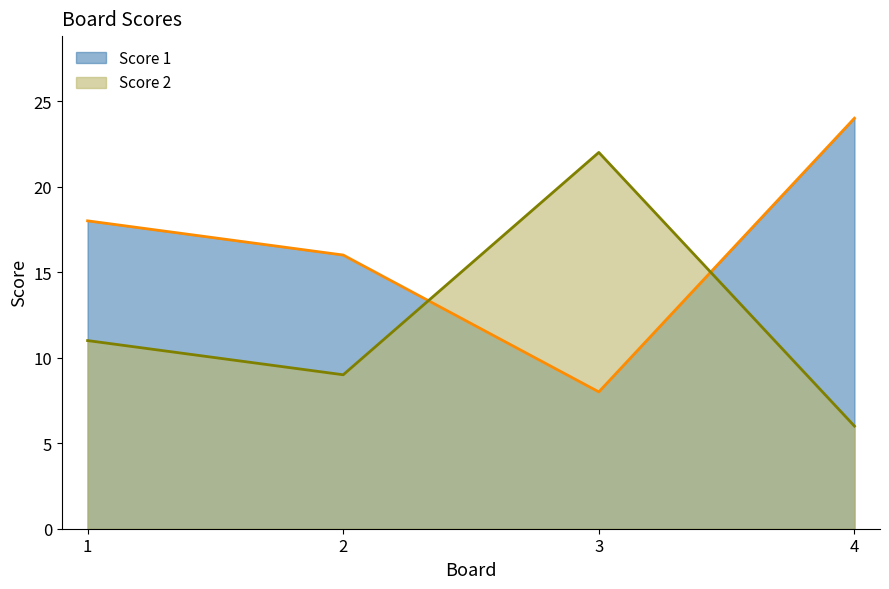

Reading left to right, list all the values displayed in this chart.

Score 1: 1=18	2=16	3=8	4=24
Score 2: 1=11	2=9	3=22	4=6